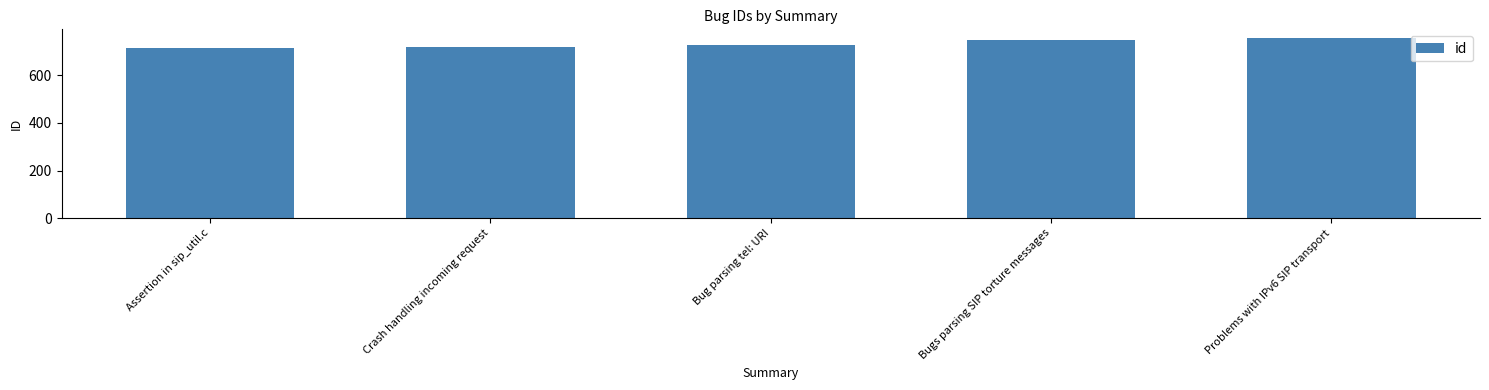

What is the sum of the values at Crash handling incoming request and Bugs parsing SIP torture messages?

1467